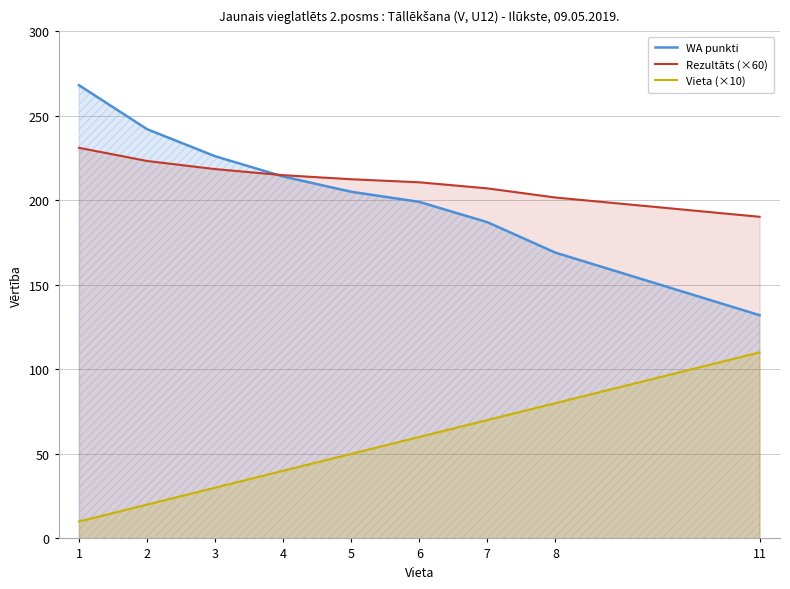

Reading right to left, list all the values displayed in this chart.

WA punkti: 132.0	169.0	187.0	199.0	205.0	214.0	226.0	242.0	268.0
Rezultāts (×60): 190.2	201.6	207.0	210.6	212.4	214.8	218.4	223.2	231.0
Vieta (×10): 110.0	80.0	70.0	60.0	50.0	40.0	30.0	20.0	10.0